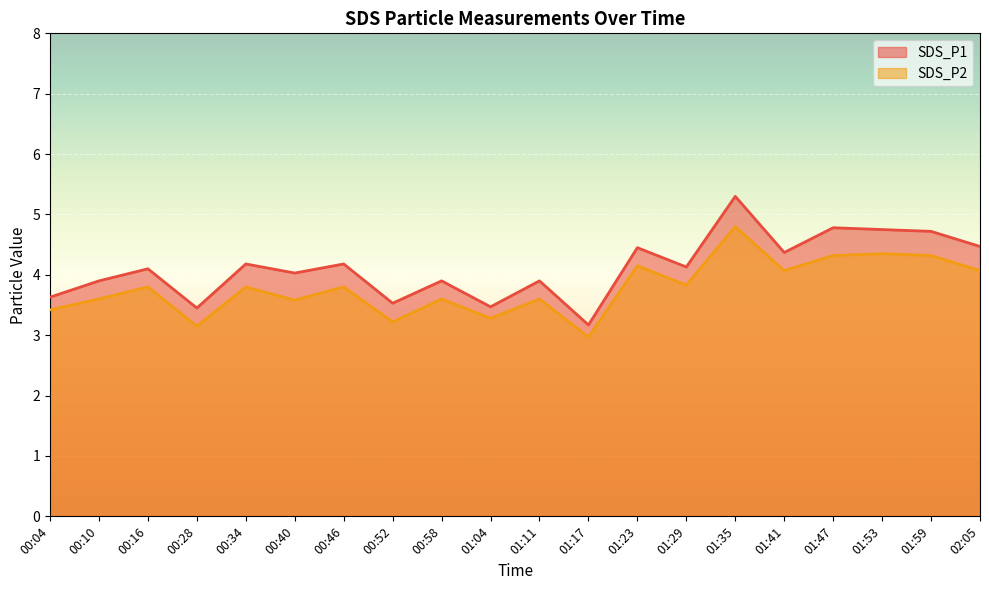

At which category does SDS_P2 reach its first local valley?

00:28